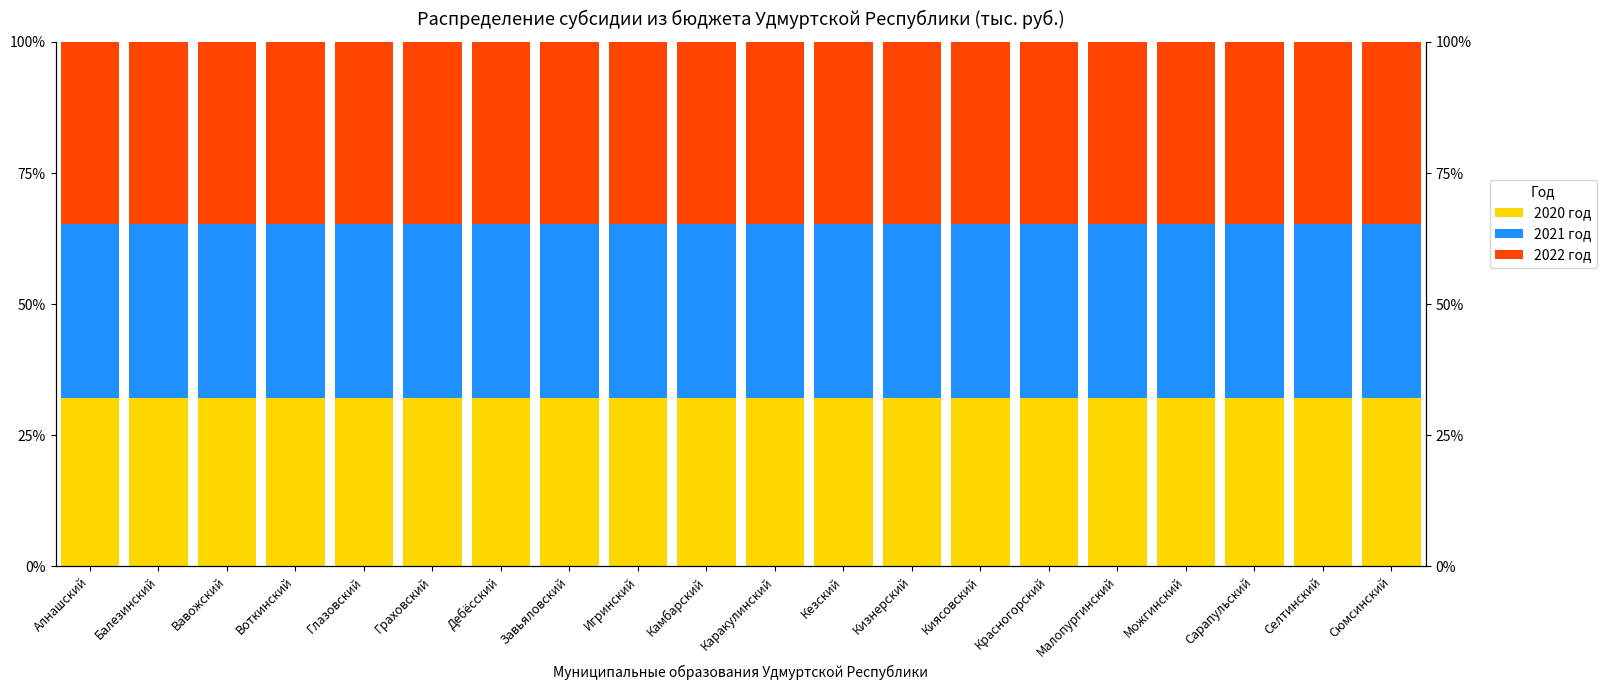

List the series in order of their peak value, highest first.

2022 год, 2021 год, 2020 год